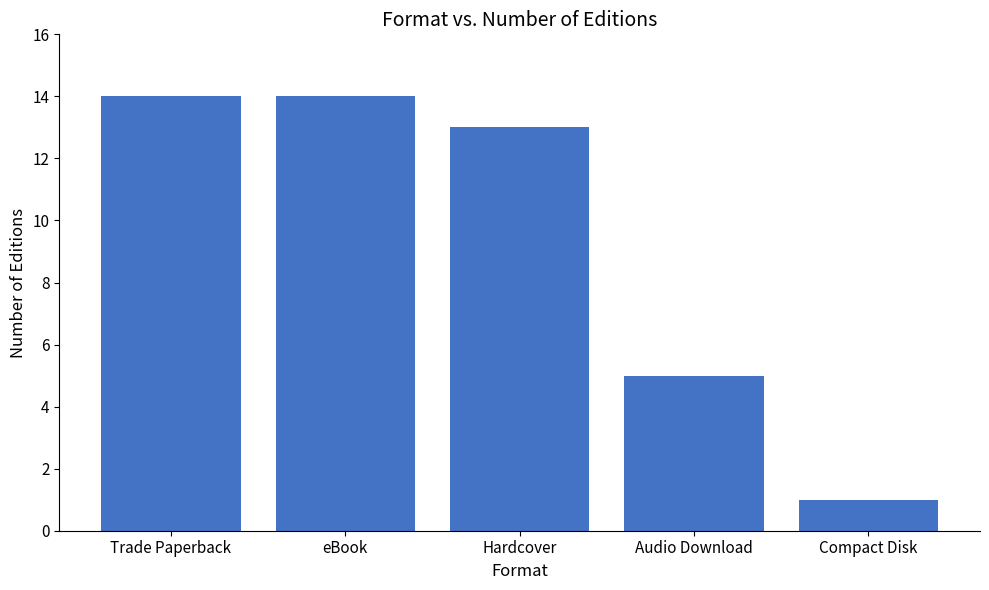

At which label is the value closest to 7?

Audio Download